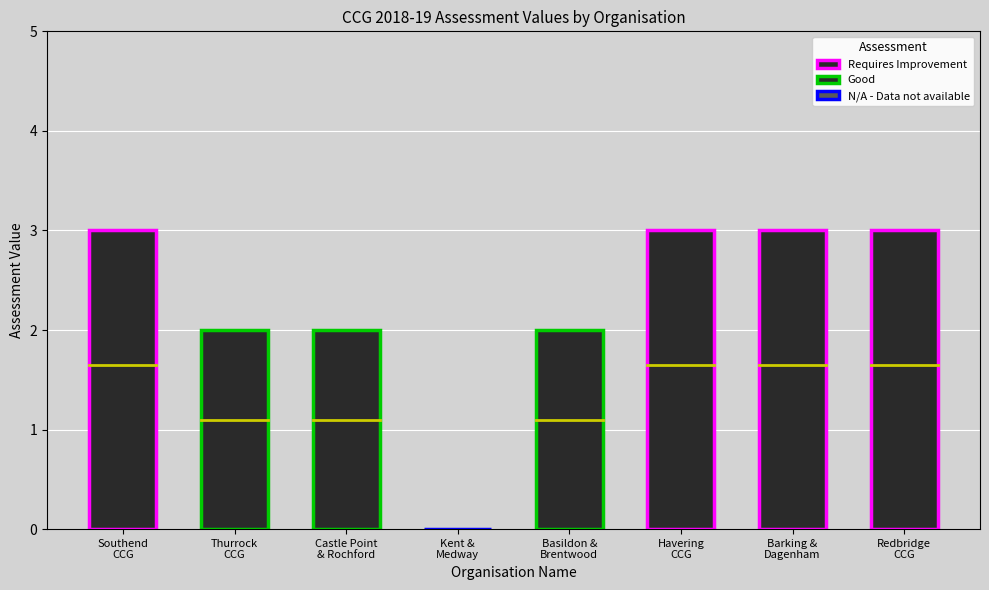

What is the approximate value at NHS Basildon And Brentwood CCG?

2